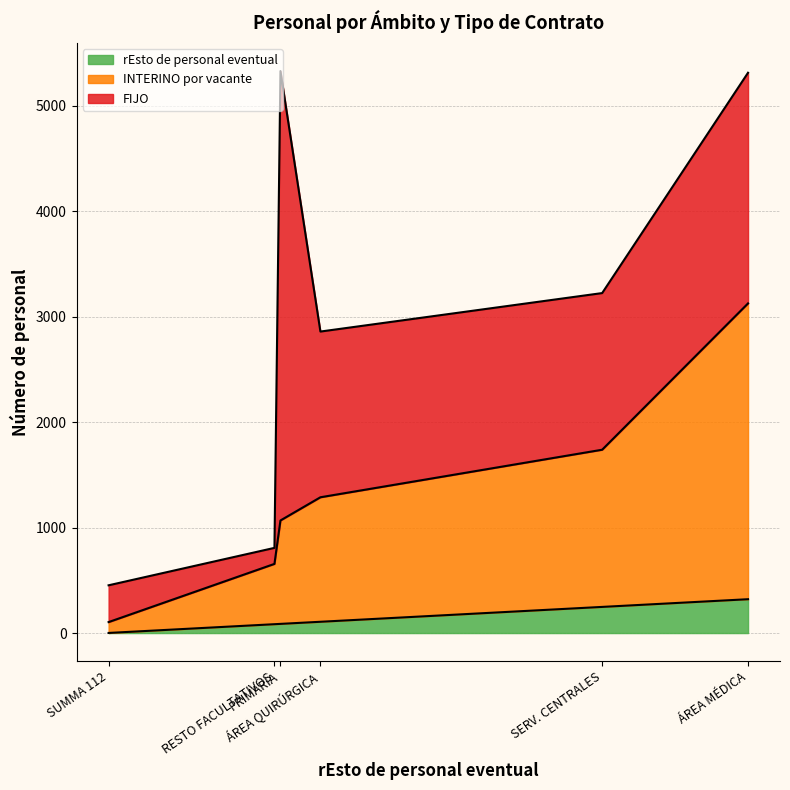

What is the sum of all FIJO values?

10010